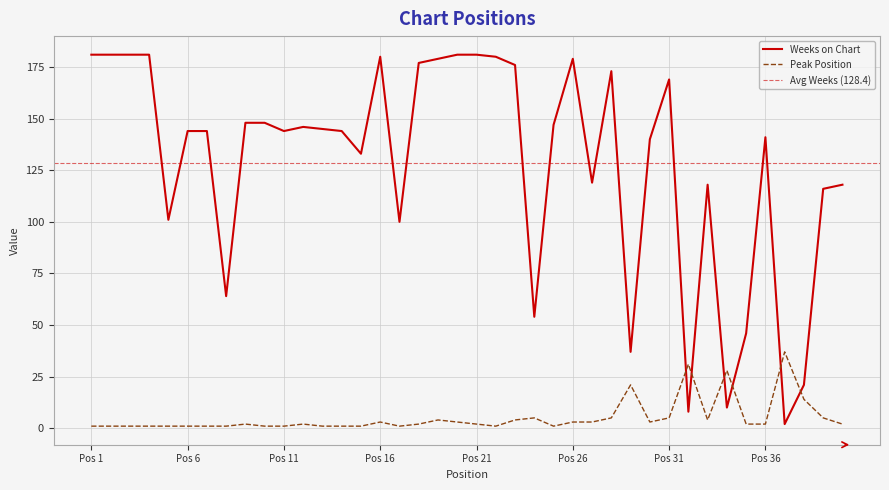

Is it true that Peak Position equals 5 at 19?

False